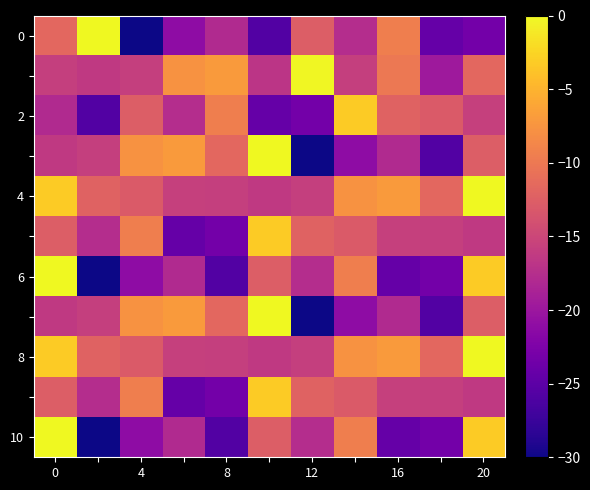

Which series has the largest total across all categories?

4